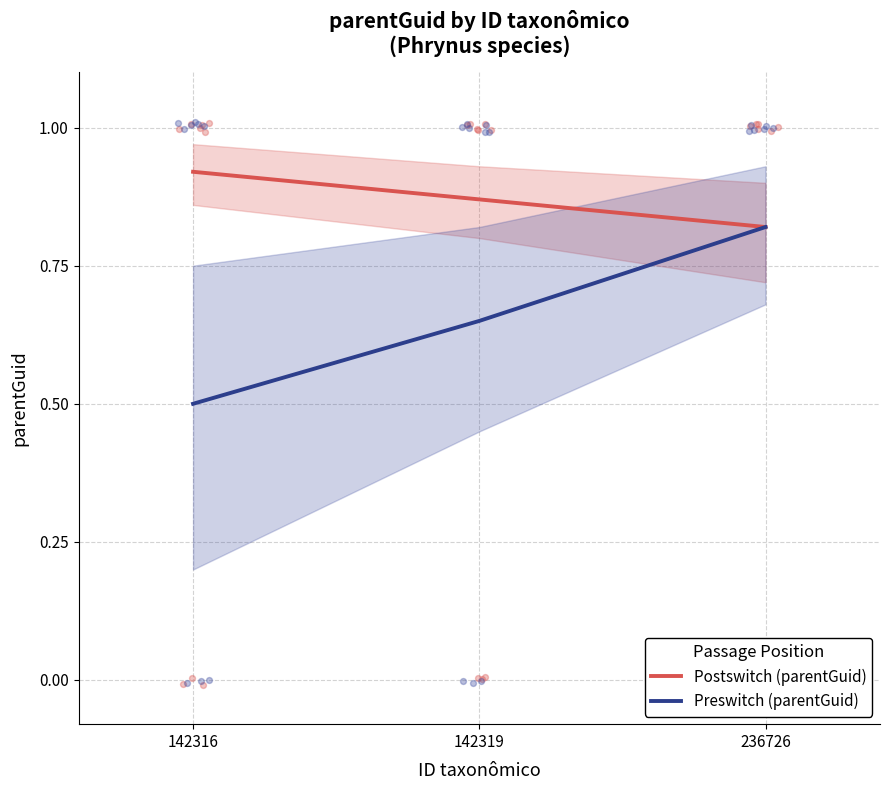

Which series reaches the minimum Y coordinate?

Preswitch (parentGuid)